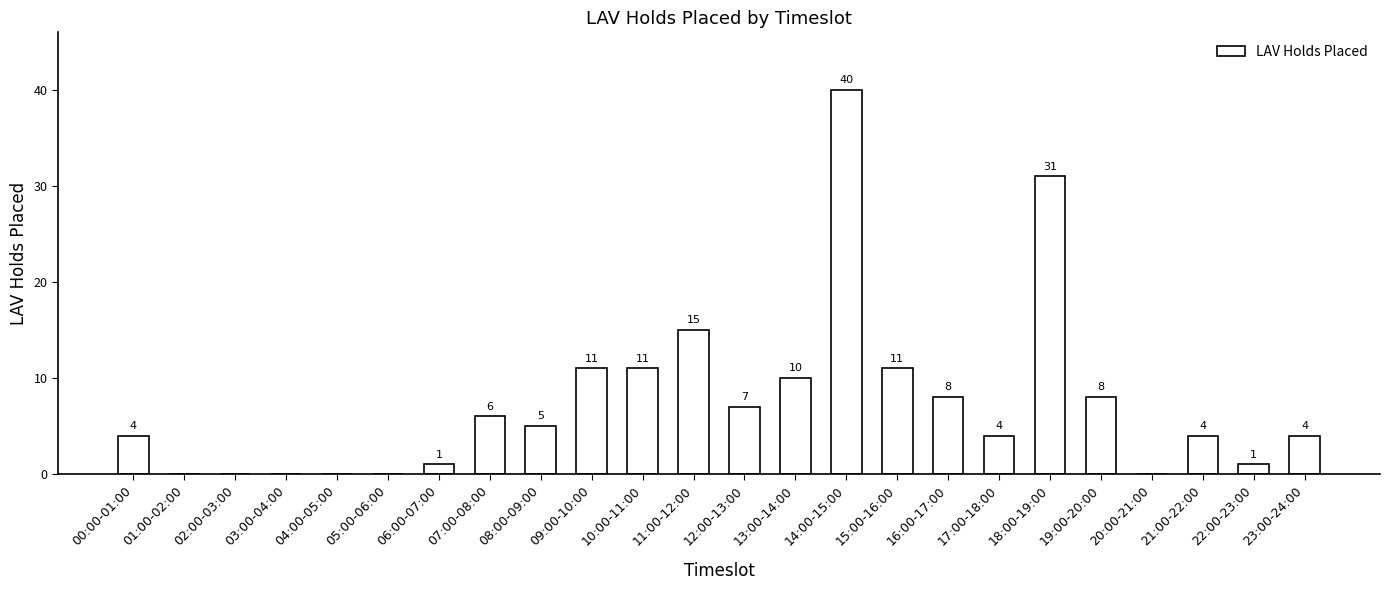

What is the greatest value displayed?

40